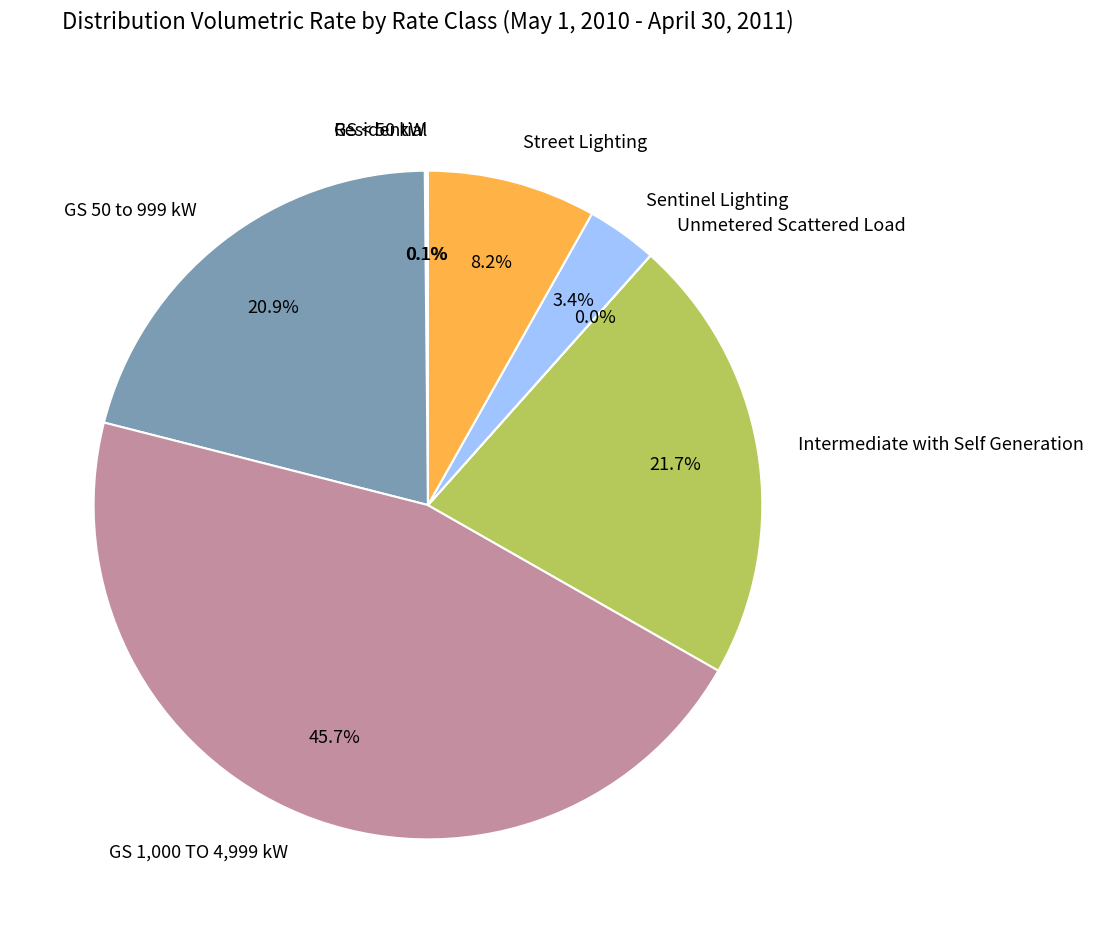

What percentage is NOT represented by Street Lighting?

91.8%